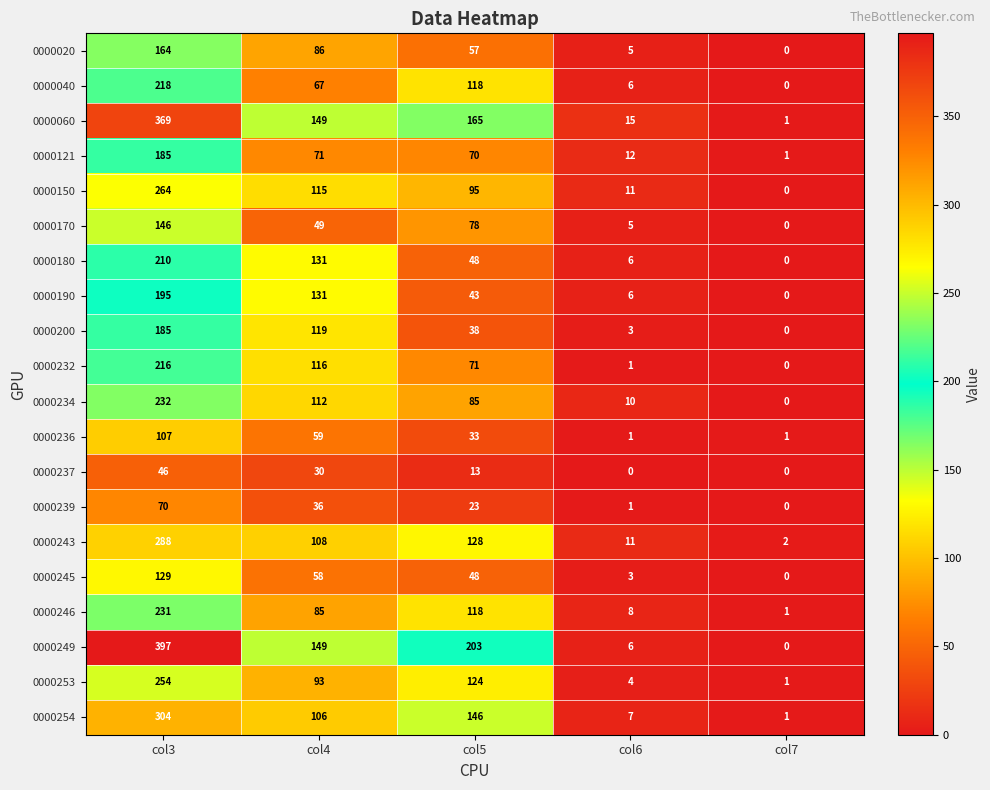

What is the difference between the maximum and minimum values in the 0000180 series?

210